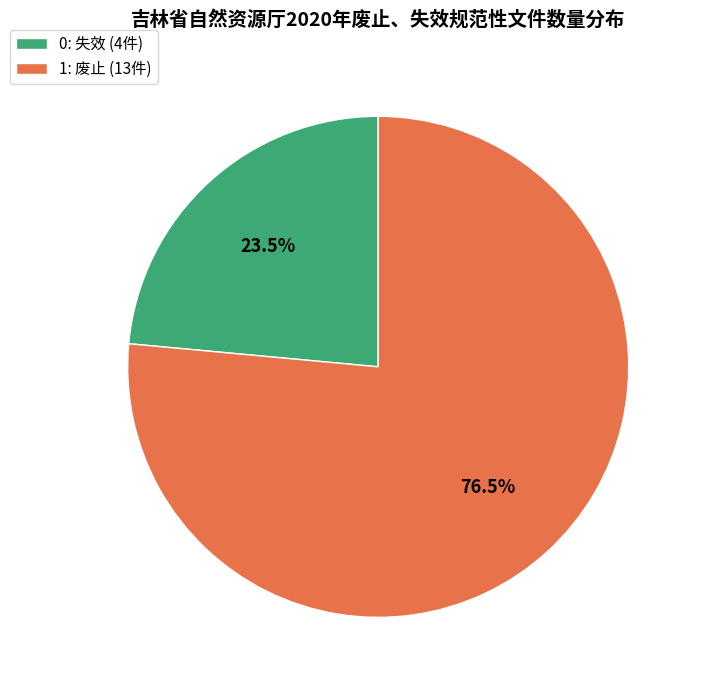

How much of the chart is everything except 1: 废止 (13件)?

23.5%